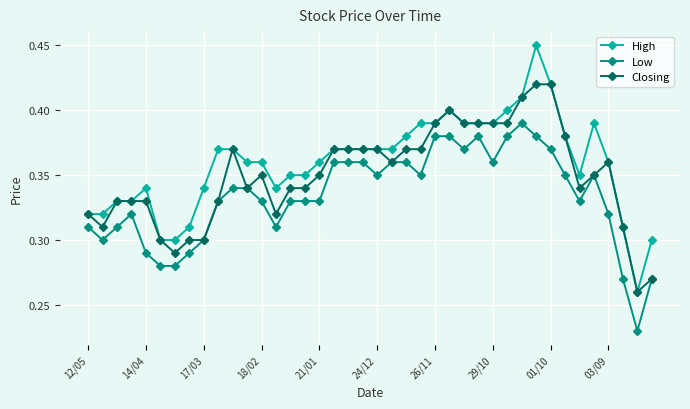

What are all the series names shown in the legend?

High, Low, Closing